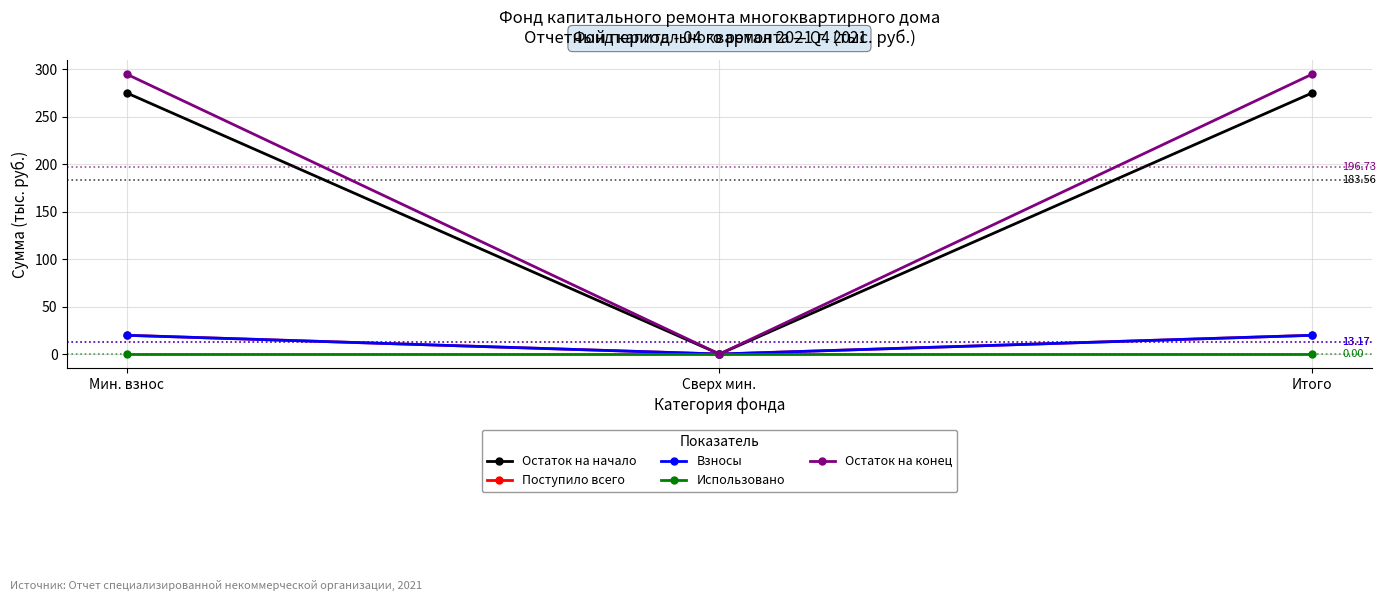

At which label does Использовано reach its minimum?

Мин. взнос